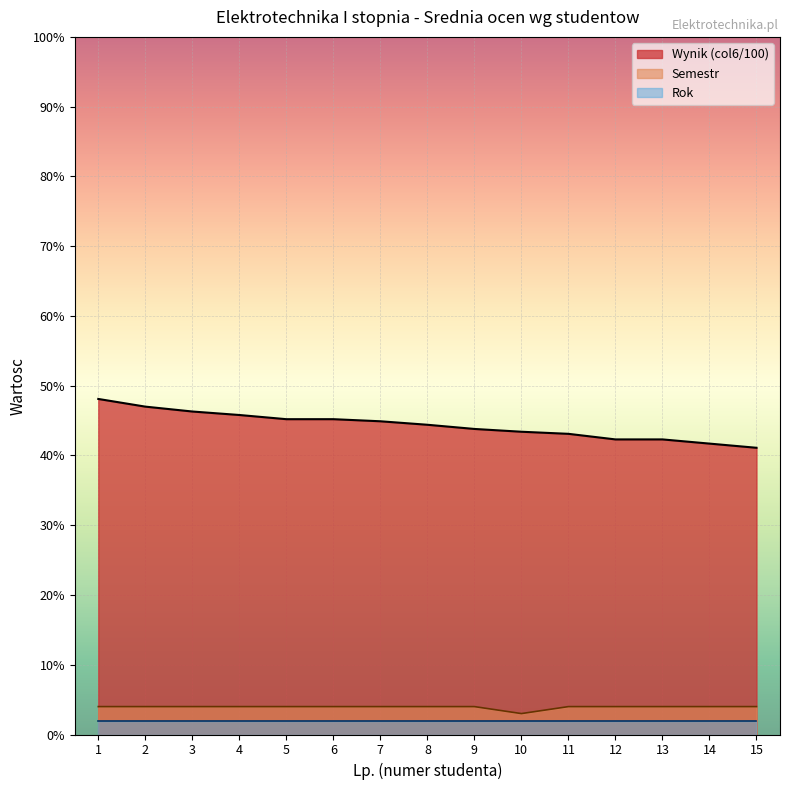

What is the difference between the second highest and minimum values in the Lp. series?

5.9